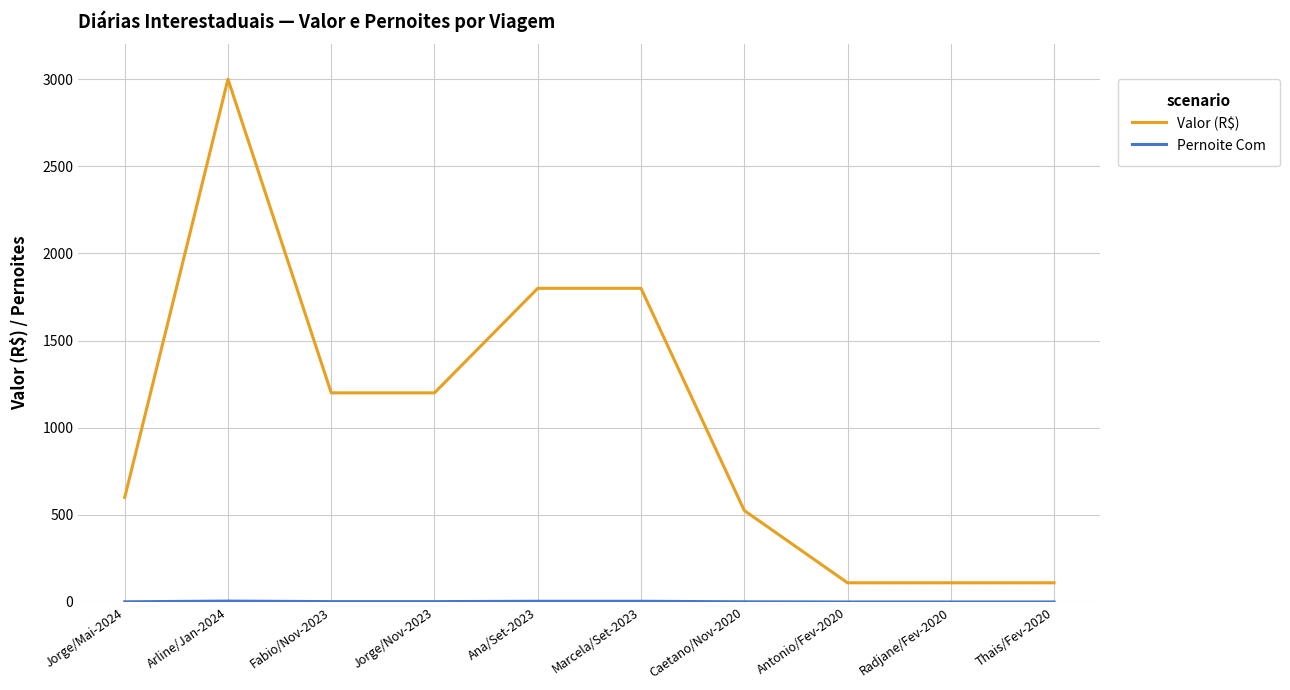

How many values in the Valor (R$) series are below 1200?

5